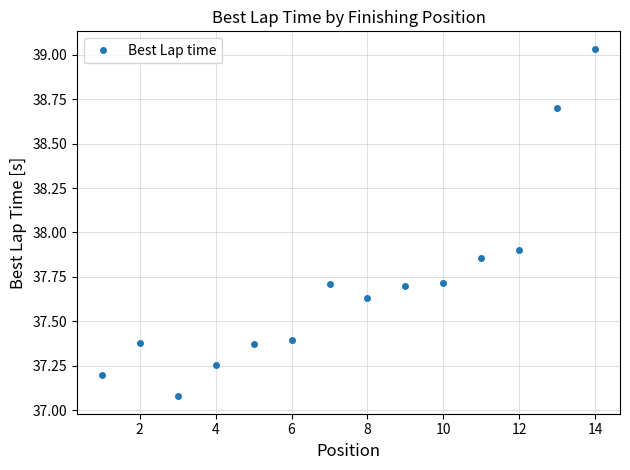

What is the sum of all values?

527.9